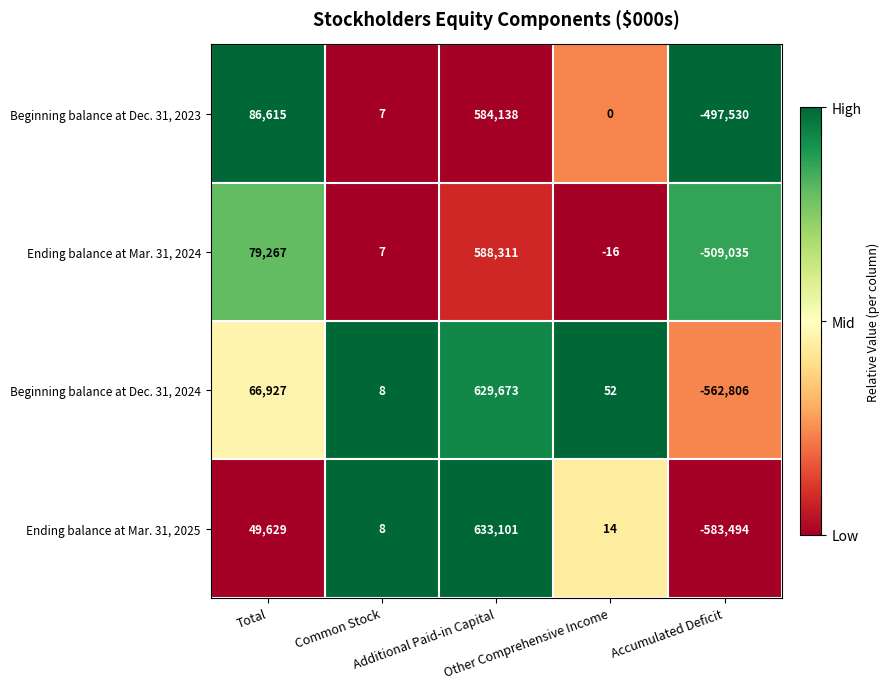

What is the total value across all series at Other Comprehensive Income?

50